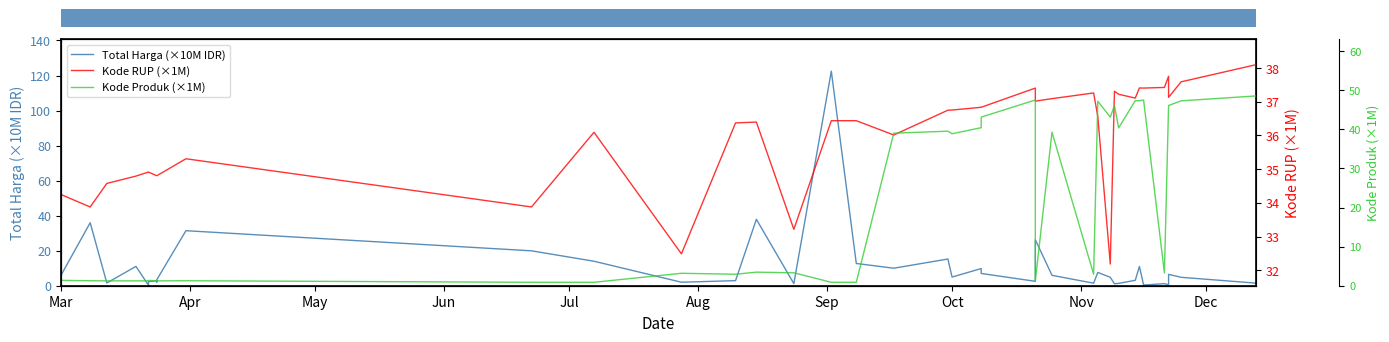

Is the value of Kode Produk (×1M) at Aug greater than the value of Kode RUP (×1M) at Oct?

No